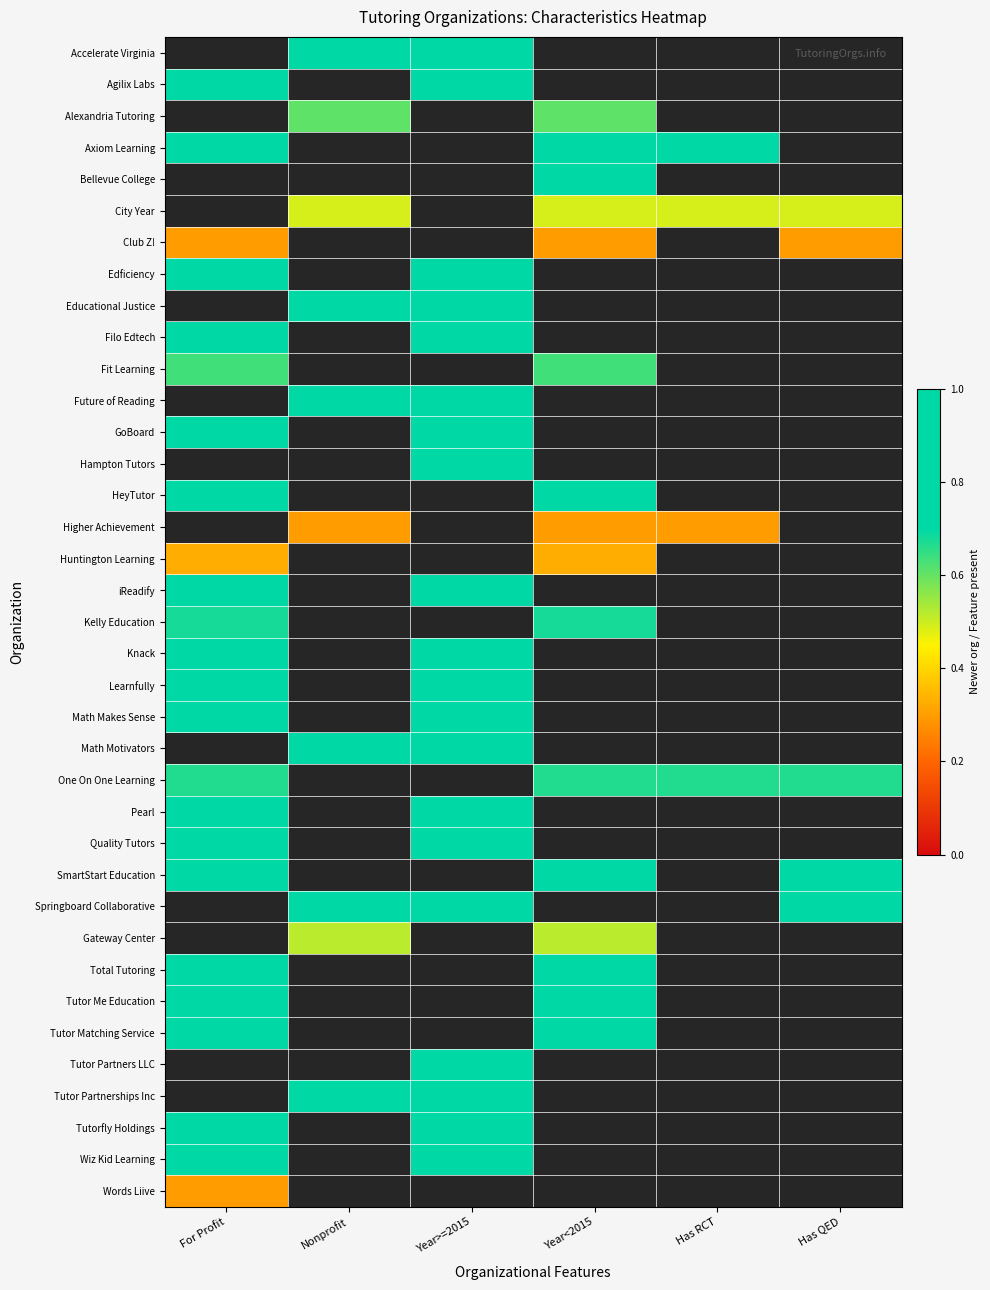

What is the maximum value shown in the chart?

1.0